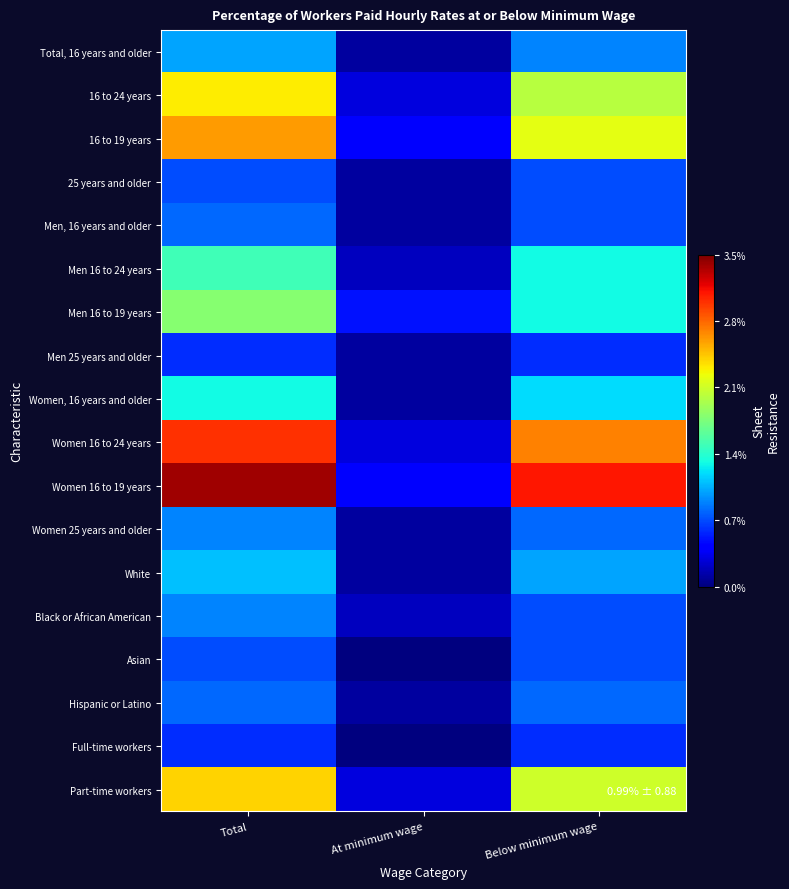

Count the number of data series in this chart.

18